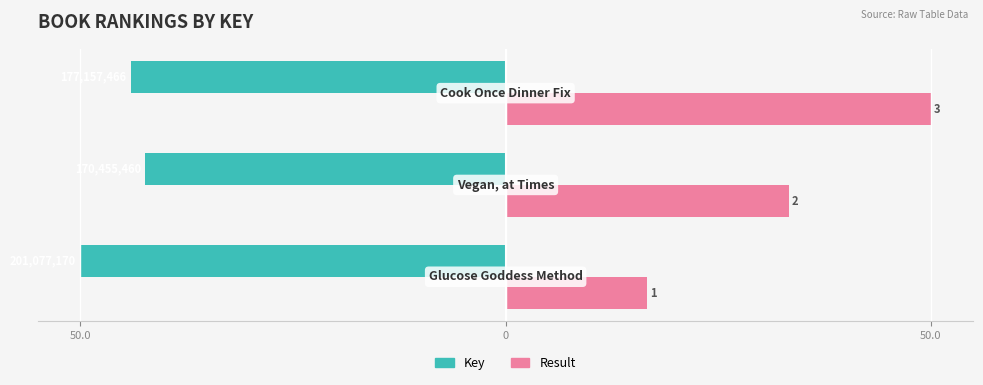

Reading left to right, transcribe all the data shown in this chart.

Key: -50.0	-42.4	-44.1
Result: 16.7	33.3	50.0